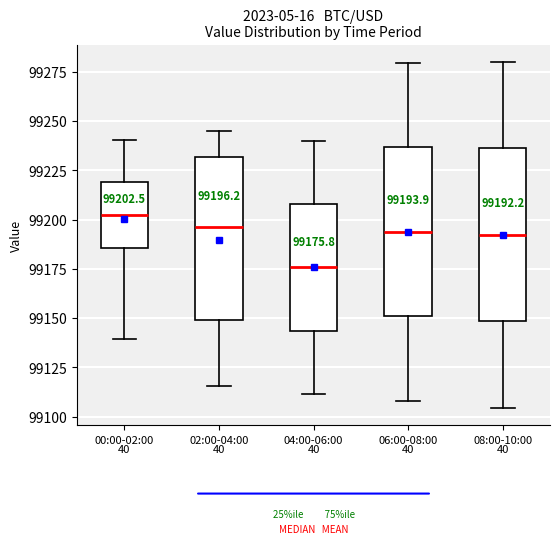

Which box has the highest median line?

00:00-02:00